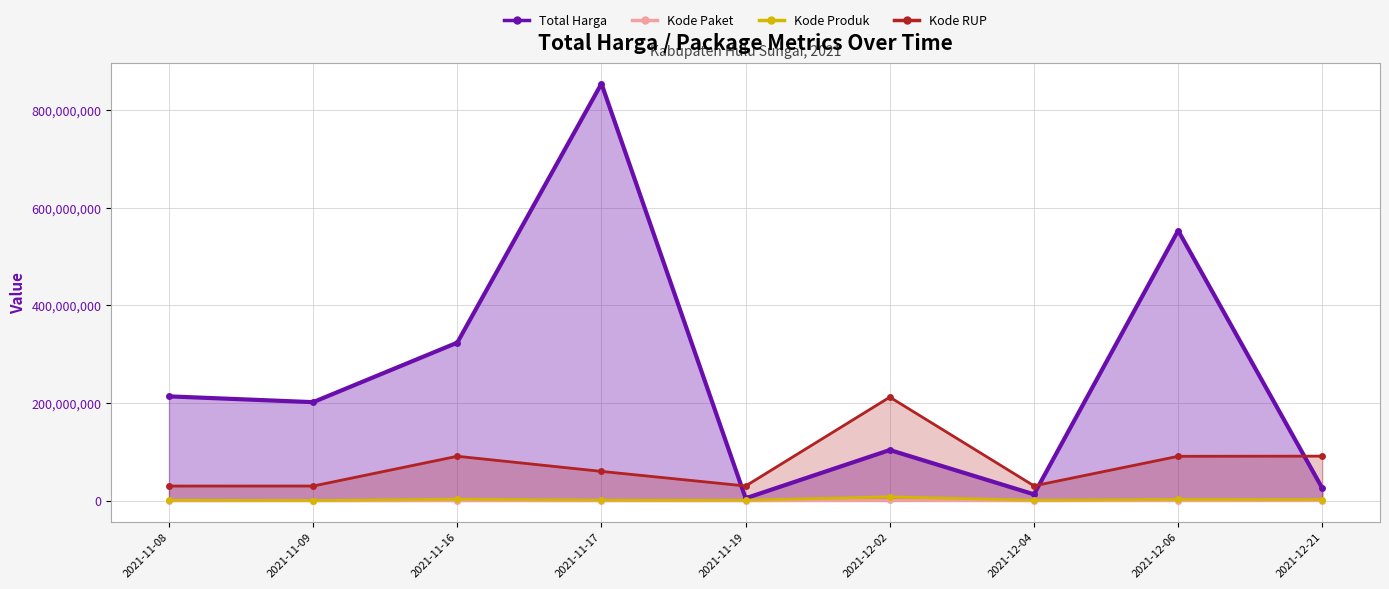

What position from the right is 2021-12-04?

3